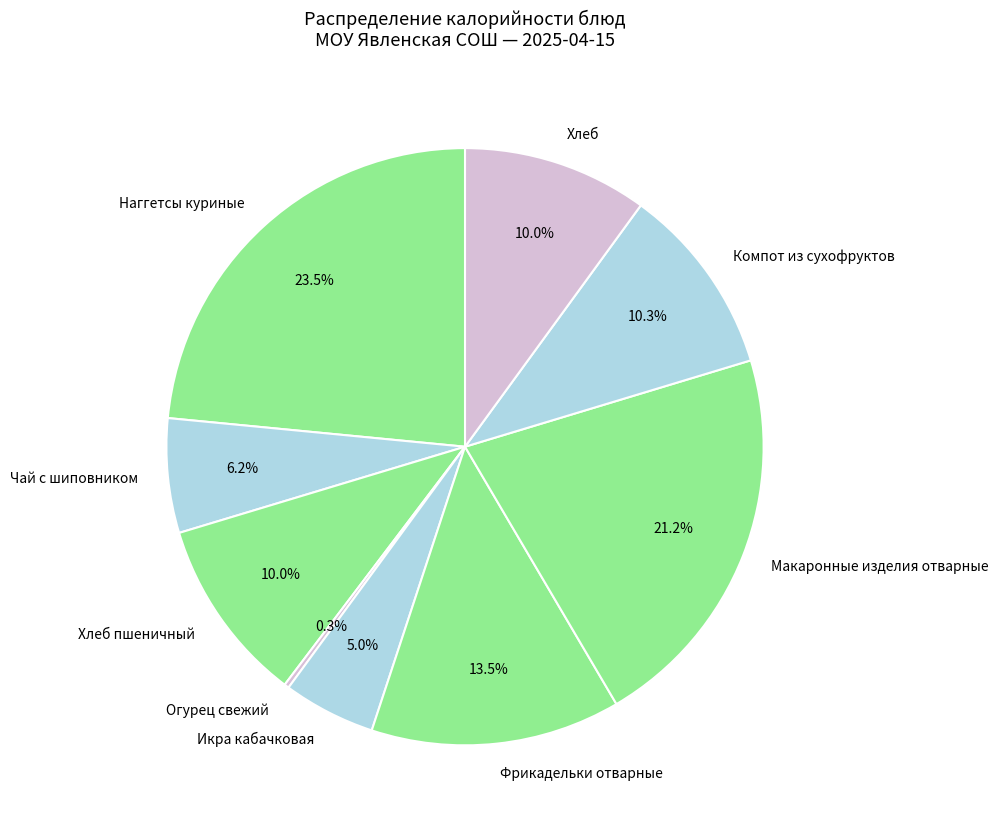

Does Хлеб пшеничный account for over 50% of the chart?

No